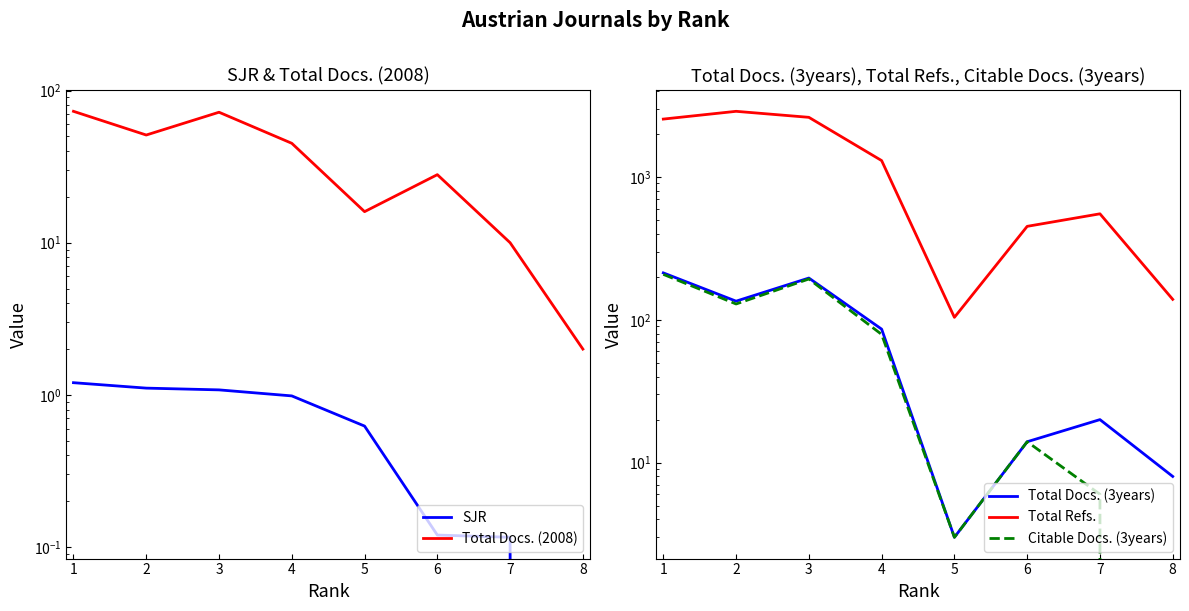

In Total Docs. (2008), how many points are higher than both neighbors (excluding endpoints)?

2